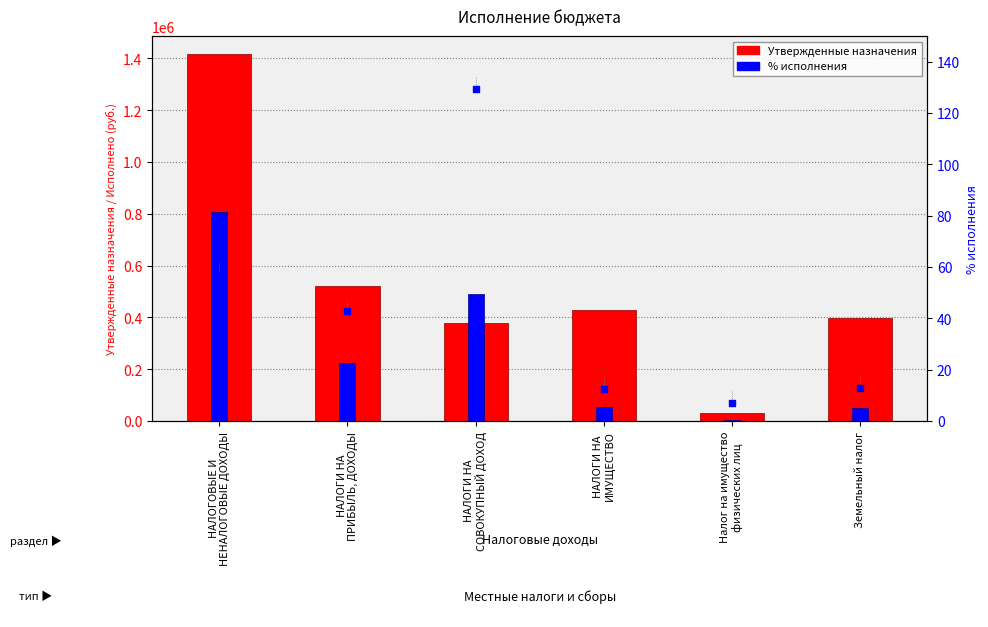

Which series has the largest total across all categories?

Утвержденные бюджетные назначения